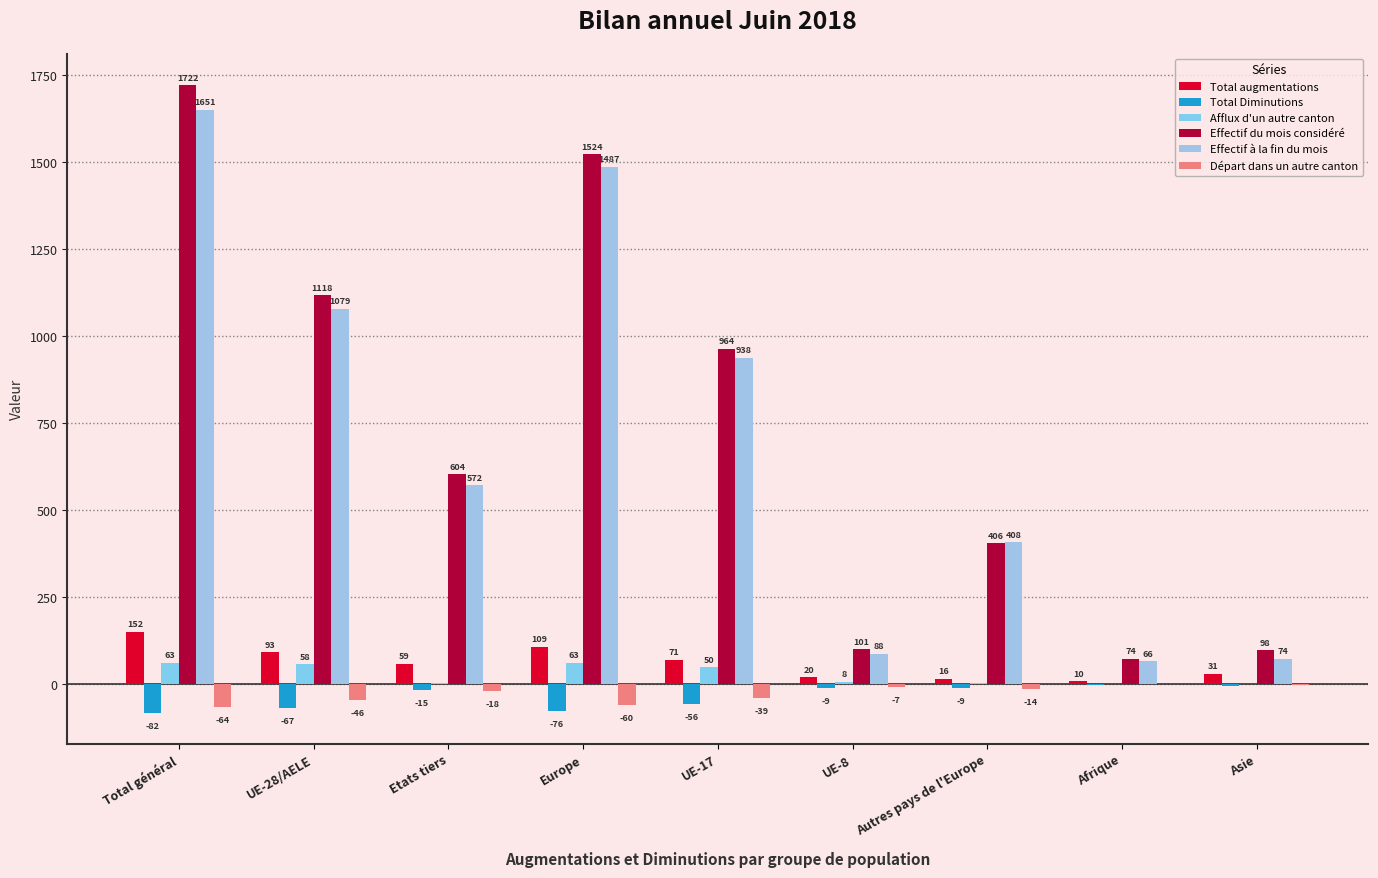

Between Europe and Autres pays de l'Europe, which series saw the biggest shift?

Effectif du mois considéré